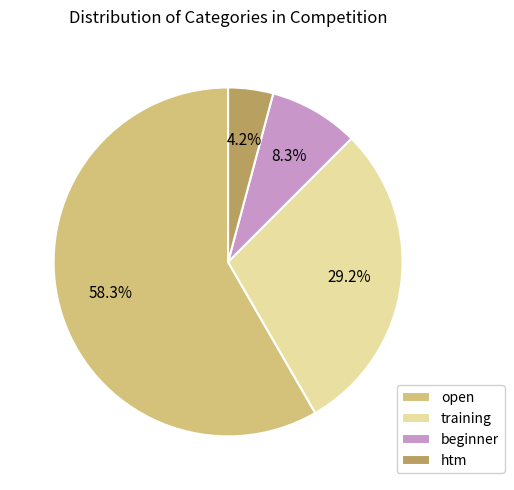

Rank the categories by value from highest to lowest.

open, training, beginner, htm